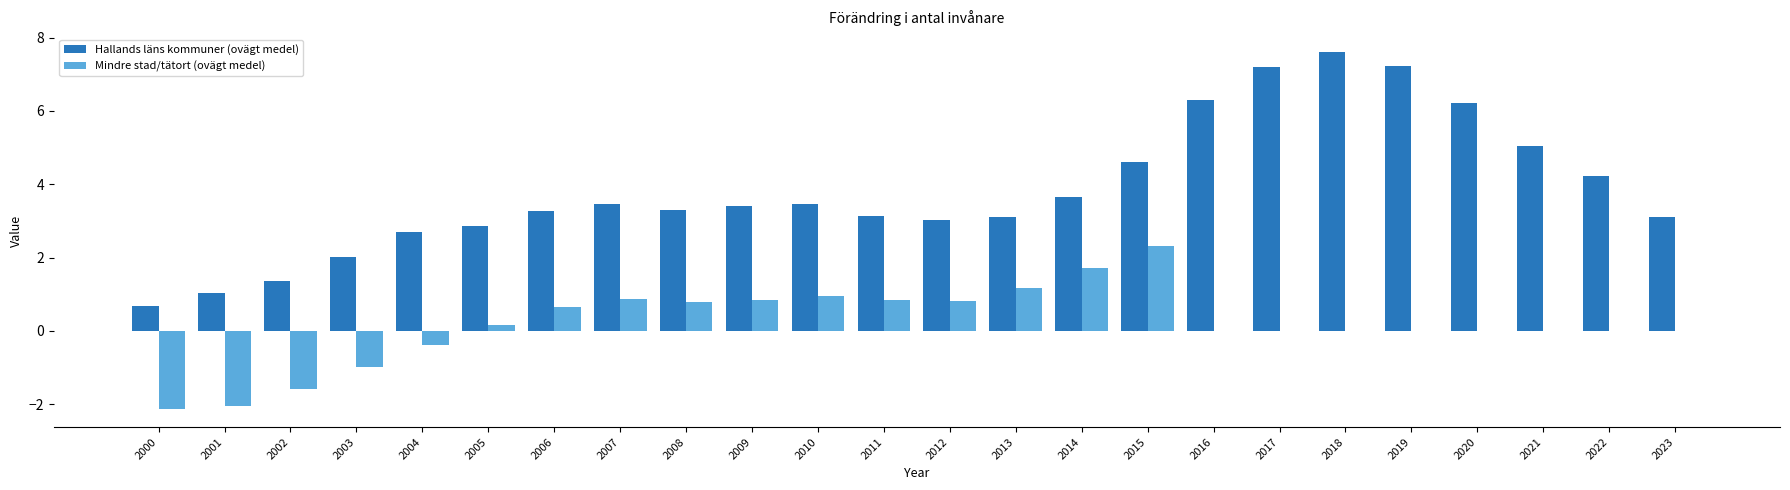

What is the total value across all series at 2019?

7.2